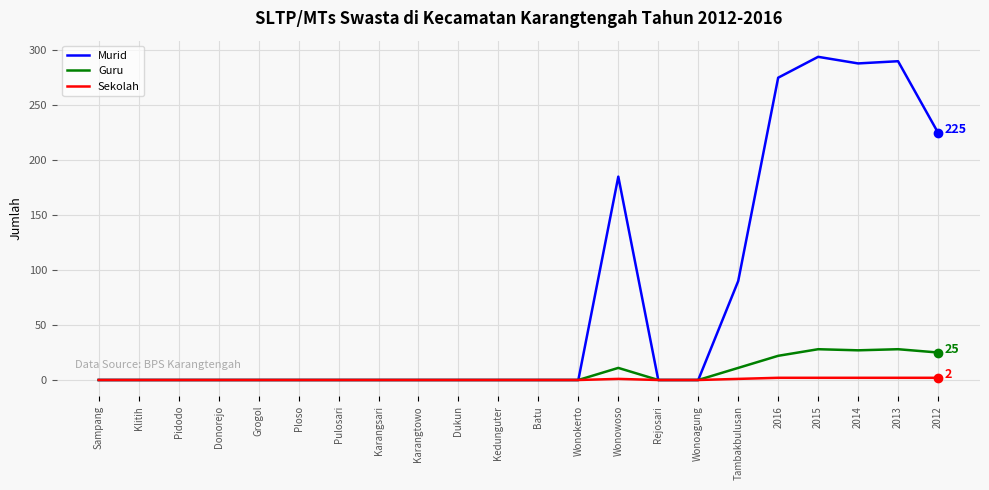

What position from the left is Dukun?

10